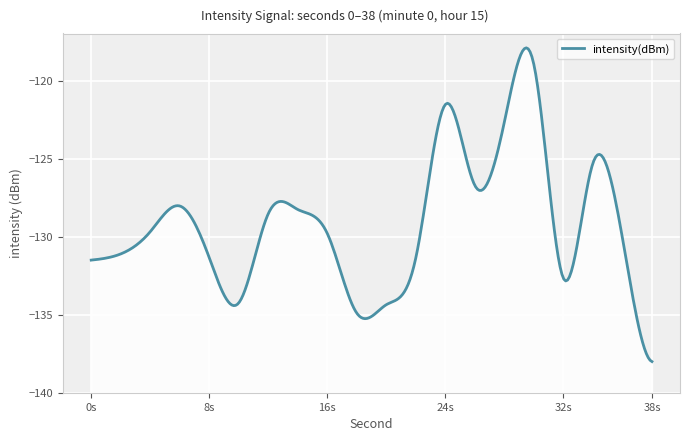

The value at 4 is -129.7. True or false?

True